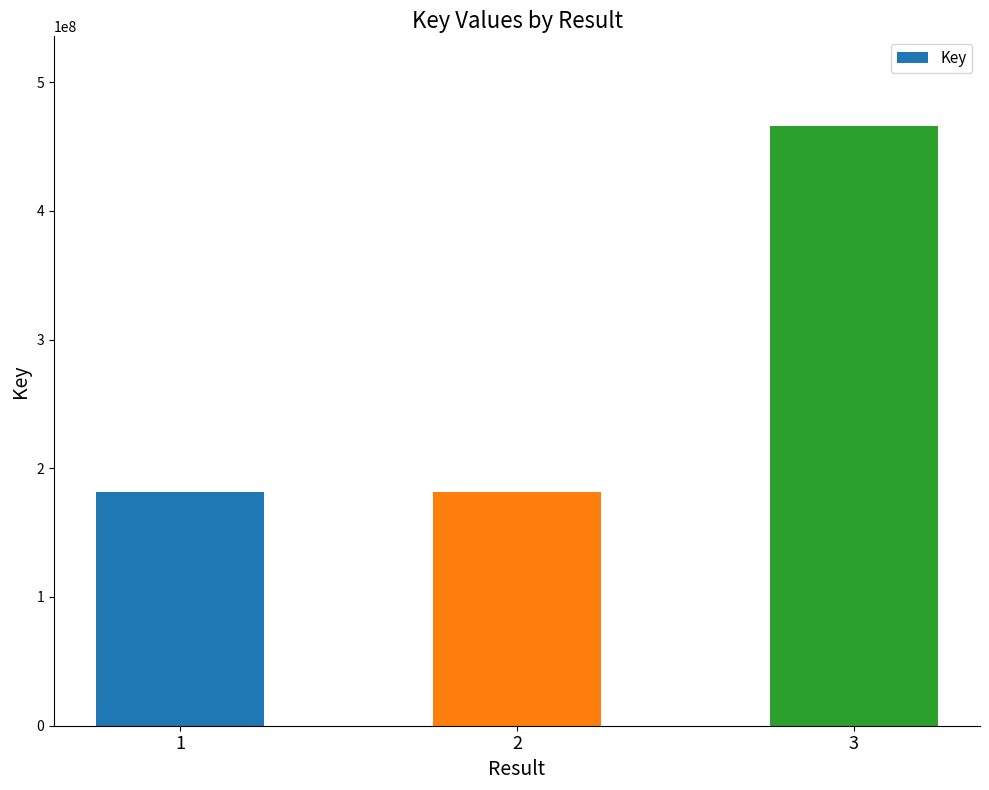

Is it true that the value at 1 is 281048027?

False